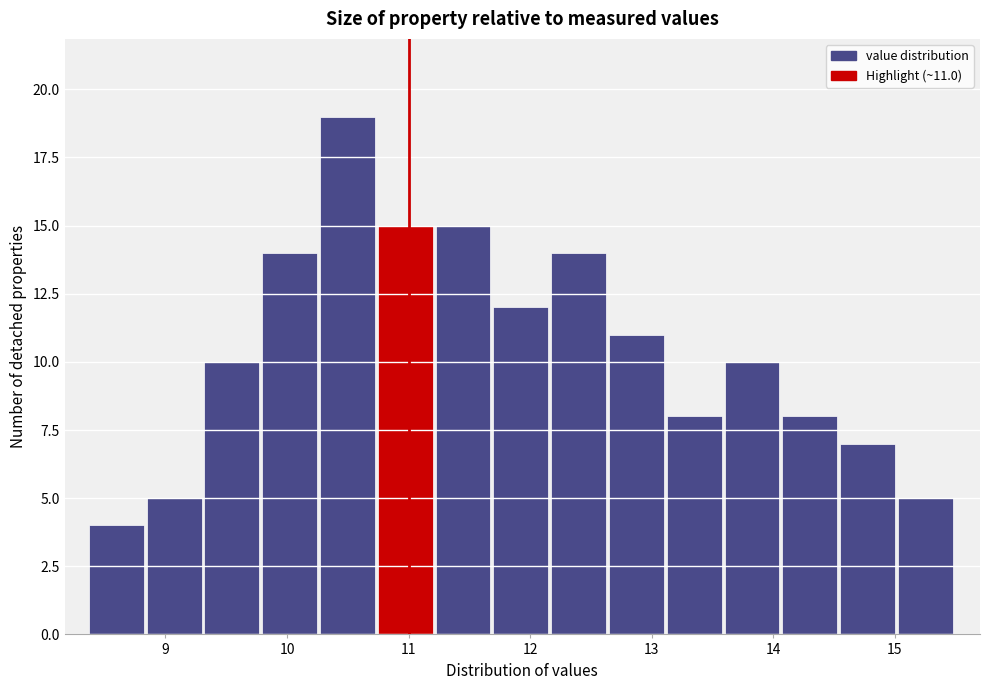

Which range on the x-axis has the tallest bar?

10.3 to 10.7